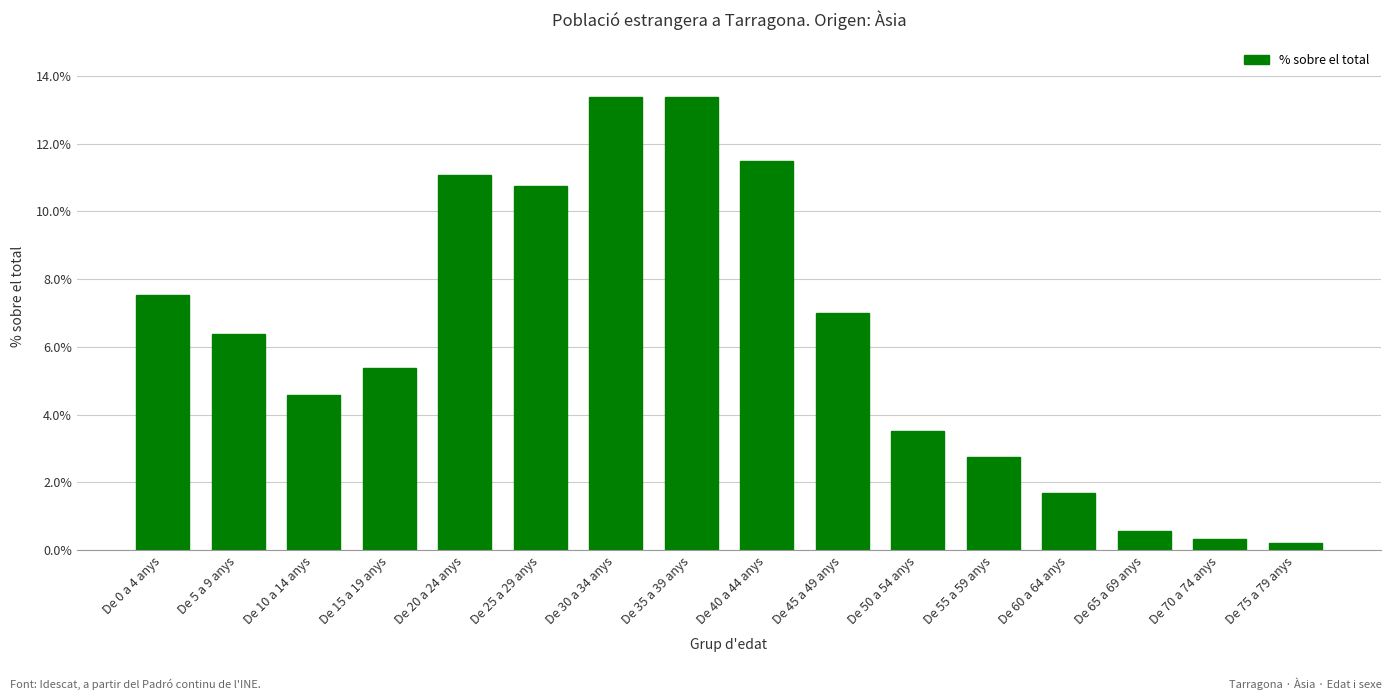

Reading right to left, list all the values displayed in this chart.

De 75 a 79 anys=0.2	De 70 a 74 anys=0.3	De 65 a 69 anys=0.6	De 60 a 64 anys=1.7	De 55 a 59 anys=2.7	De 50 a 54 anys=3.5	De 45 a 49 anys=7.0	De 40 a 44 anys=11.5	De 35 a 39 anys=13.4	De 30 a 34 anys=13.4	De 25 a 29 anys=10.8	De 20 a 24 anys=11.1	De 15 a 19 anys=5.4	De 10 a 14 anys=4.6	De 5 a 9 anys=6.4	De 0 a 4 anys=7.5